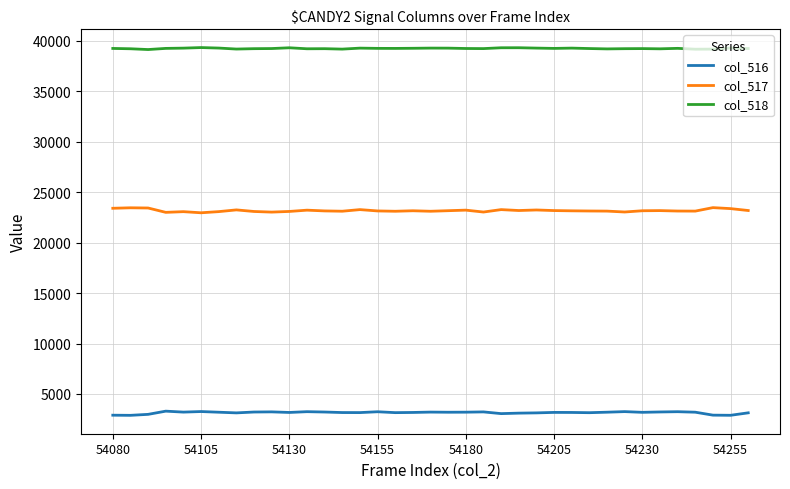

True or false: col_516 has more than 0 points higher than both neighbors.

True